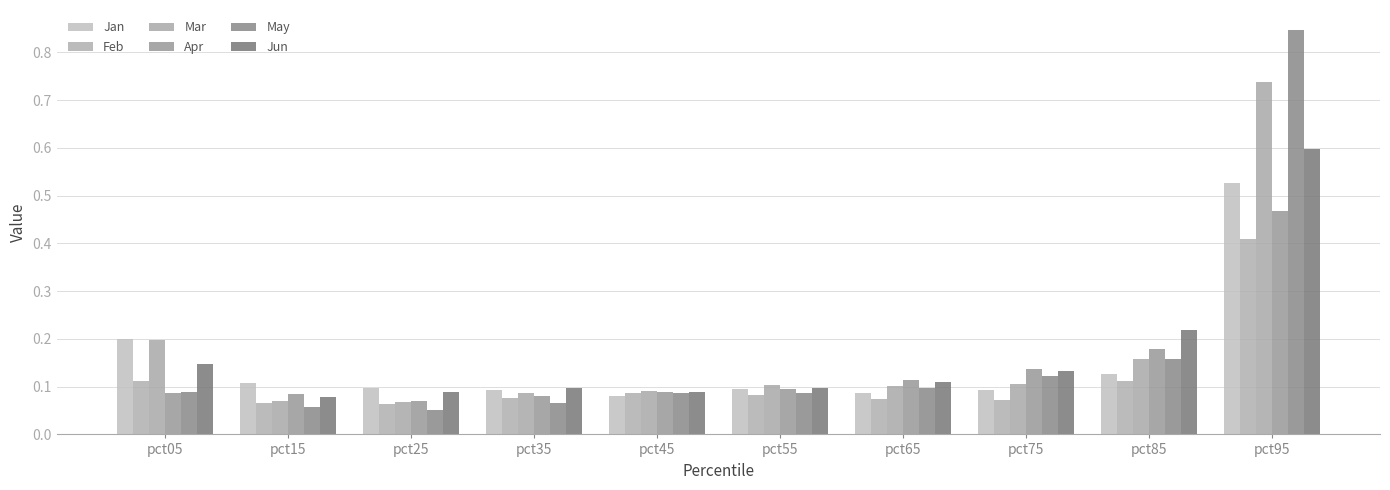

What are all the series names shown in the legend?

Jan, Feb, Mar, Apr, May, Jun